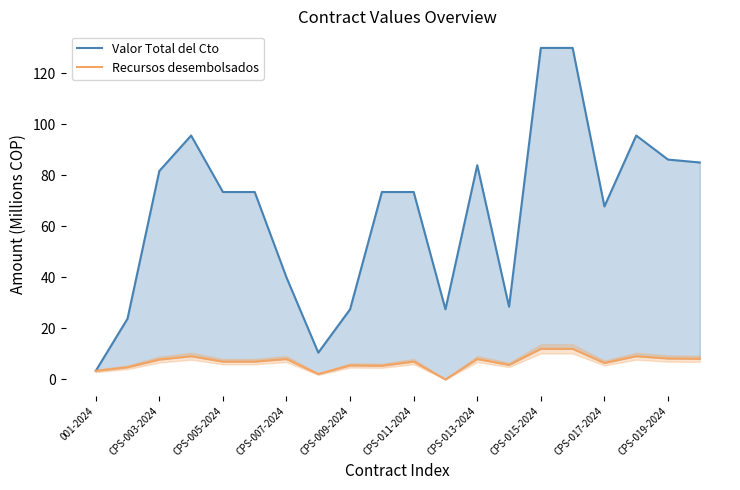

Which series changed the most between CPS-015-2024 and CPS-017-2024?

Valor Total del Cto